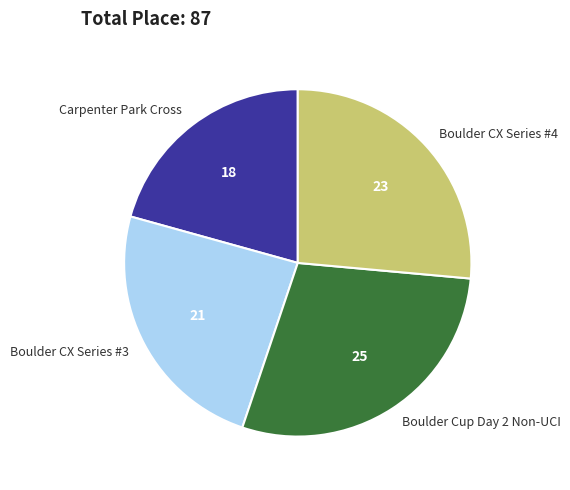

Count the number of slices in the pie.

4